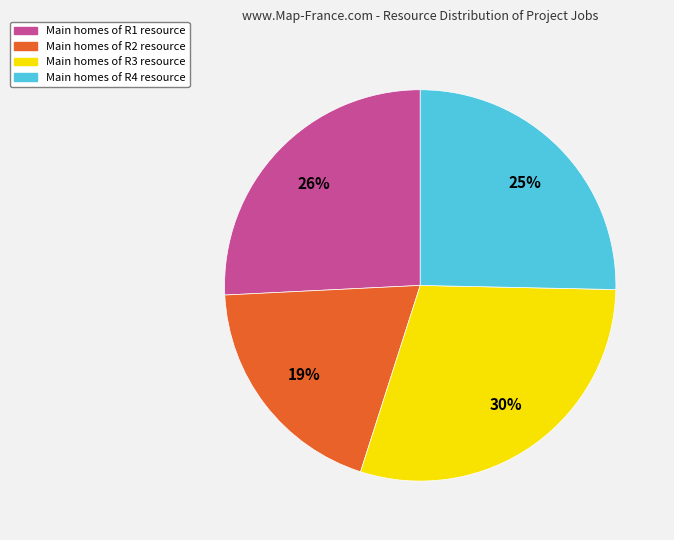

Does any single category account for the majority?

No